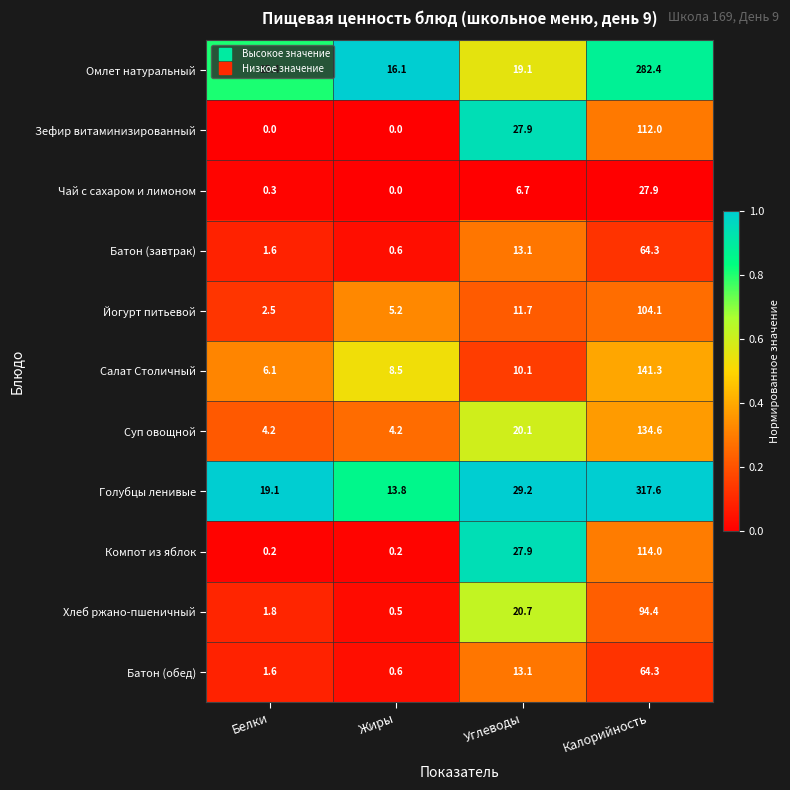

At which category is the sum across all series the highest?

Калорийность